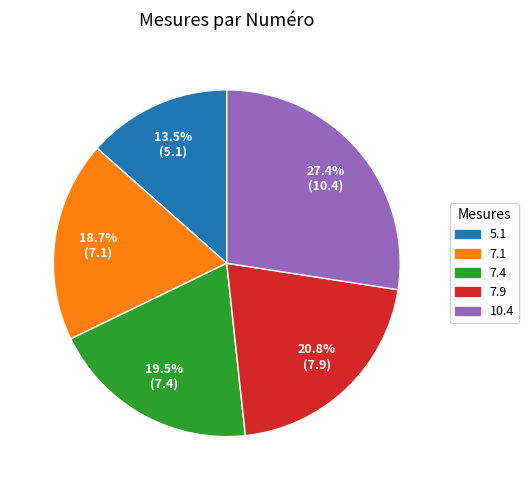

Does any single category account for the majority?

No